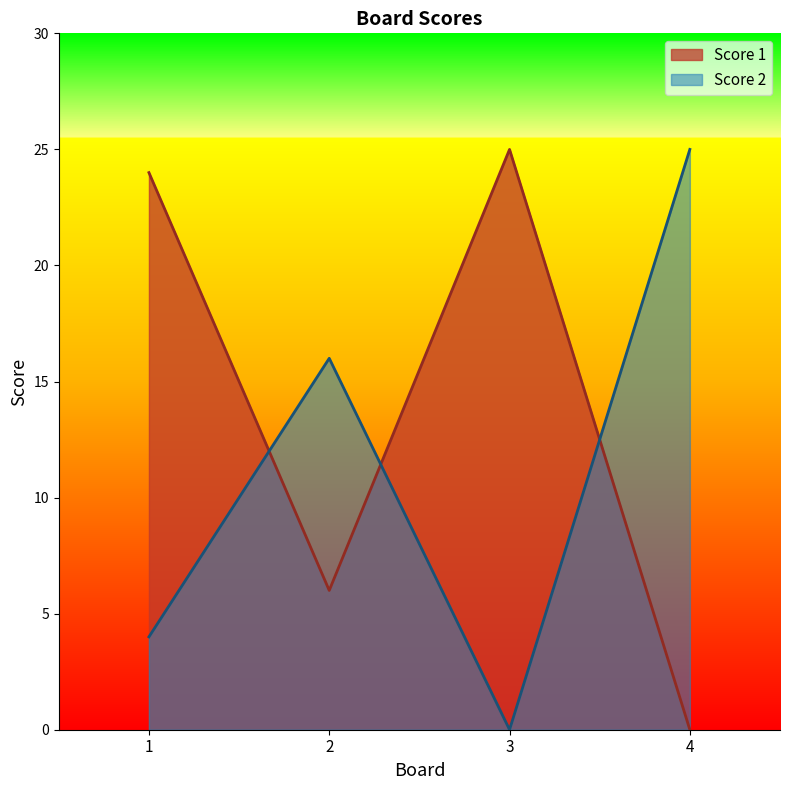

Between 4 and 1, which is larger?

1